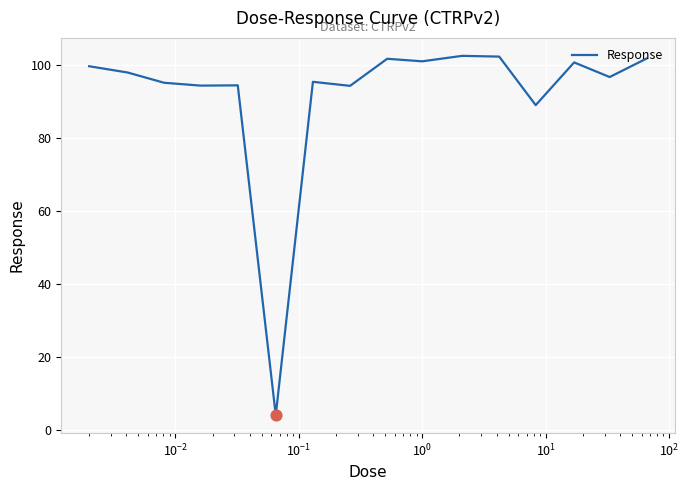

What is the minimum value shown in the chart?

4.0